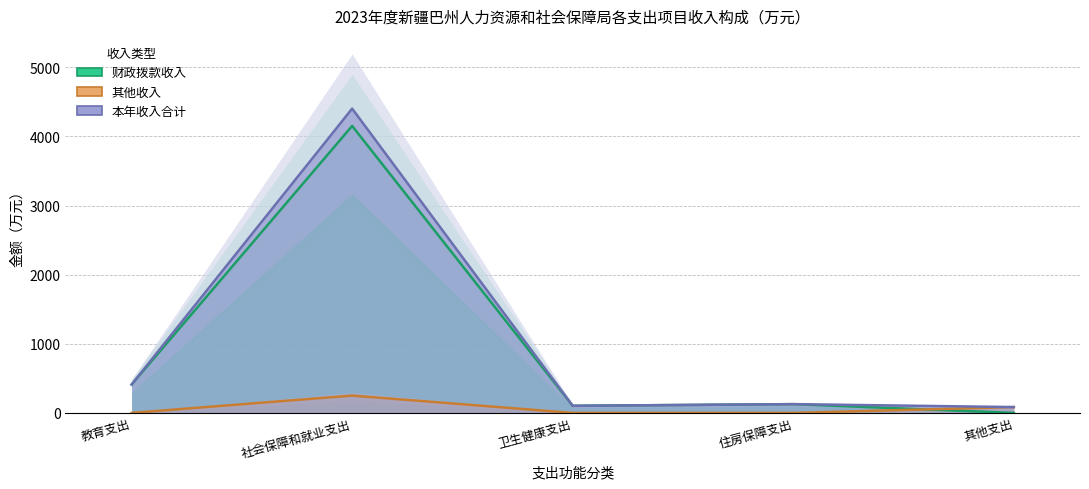

What position from the left is 教育支出?

1